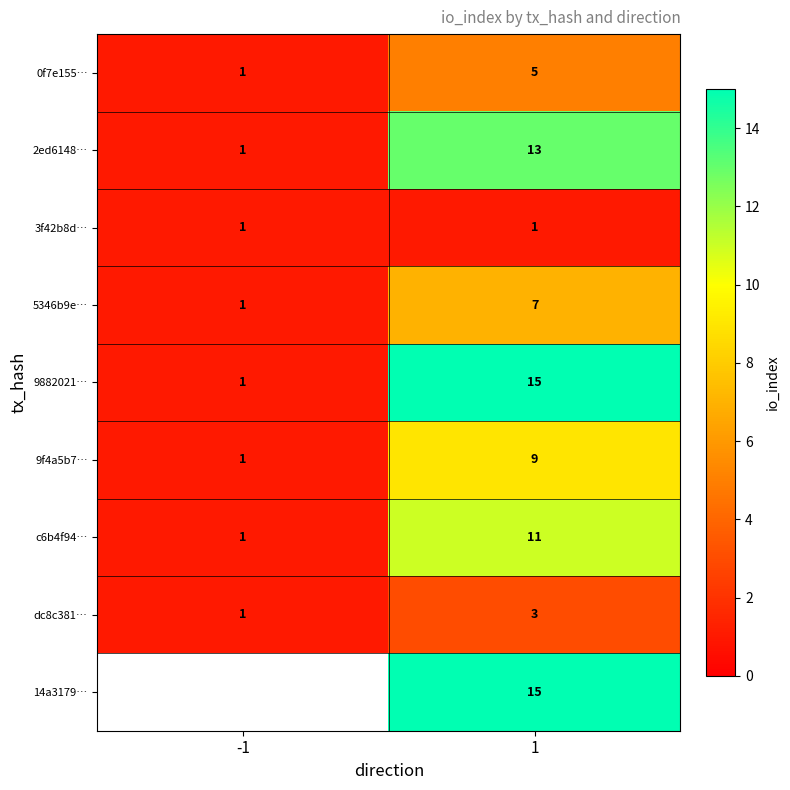

At which category is the sum across all series the highest?

1